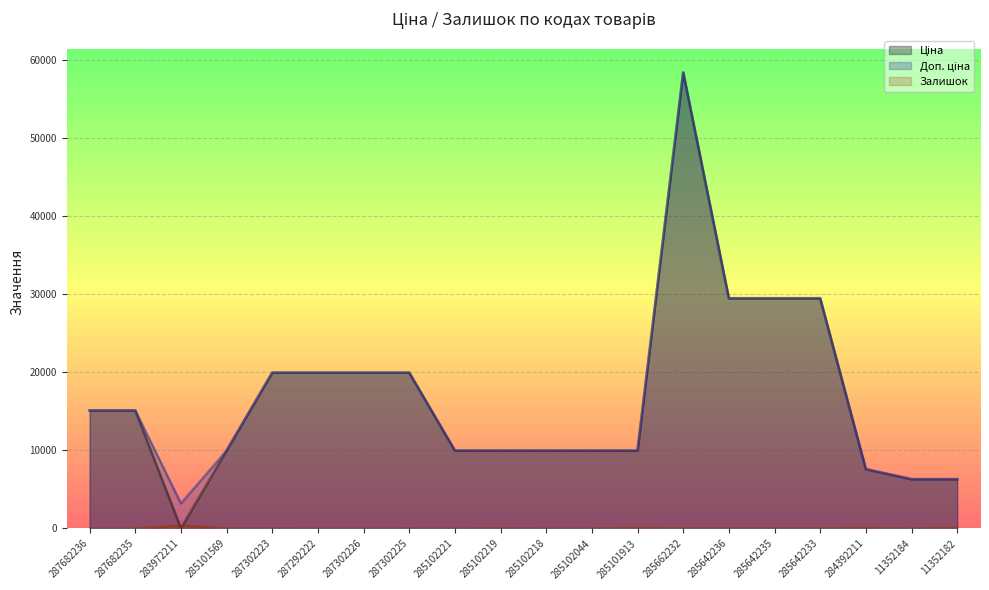

Reading left to right, list all the values displayed in this chart.

Ціна: 287682236=15120.0	287682235=15120.0	283972211=32.0	285101569=9975.0	287302223=19964.2	287292222=19964.2	287302226=19964.2	287302225=19964.2	285102221=9975.0	285102219=9975.0	285102218=9975.0	285102044=9975.0	285101913=9975.0	285662232=58426.5	285642236=29491.5	285642235=29491.5	285642233=29491.5	284392211=7596.5	11352184=6308.8	11352182=6308.8
Доп. ціна: 287682236=15120.0	287682235=15120.0	283972211=3205.0	285101569=9975.0	287302223=19964.2	287292222=19964.2	287302226=19964.2	287302225=19964.2	285102221=9975.0	285102219=9975.0	285102218=9975.0	285102044=9975.0	285101913=9975.0	285662232=58426.5	285642236=29491.5	285642235=29491.5	285642233=29491.5	284392211=7596.5	11352184=6308.8	11352182=6308.8
Залишок: 287682236=0.0	287682235=0.0	283972211=360.0	285101569=7.0	287302223=5.0	287292222=4.0	287302226=1.0	287302225=5.0	285102221=2.0	285102219=9.0	285102218=3.0	285102044=1.0	285101913=46.0	285662232=12.0	285642236=11.0	285642235=11.0	285642233=13.0	284392211=43.0	11352184=0.0	11352182=70.0